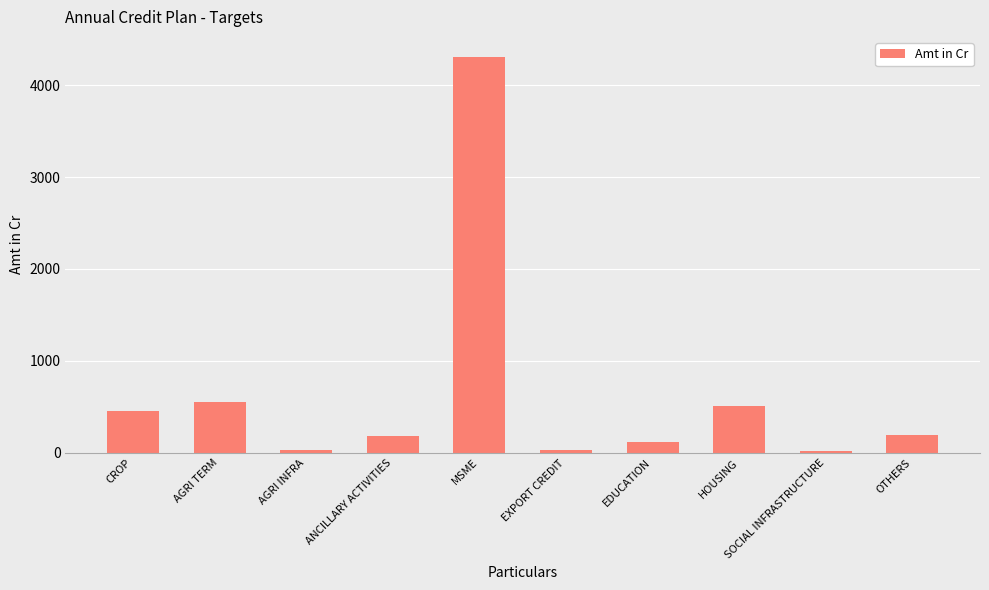

What is the difference between the maximum and minimum values?

4295.0